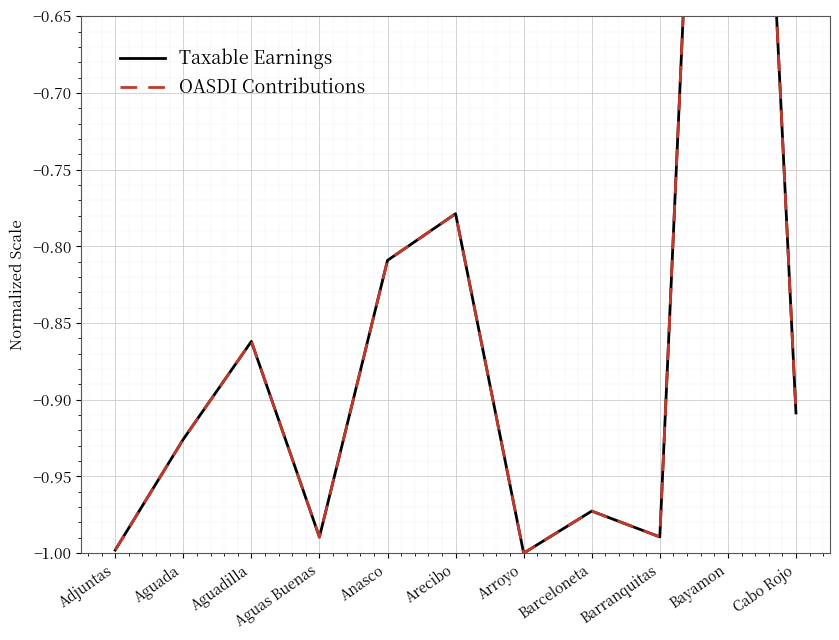

How many lines are shown in the chart?

2